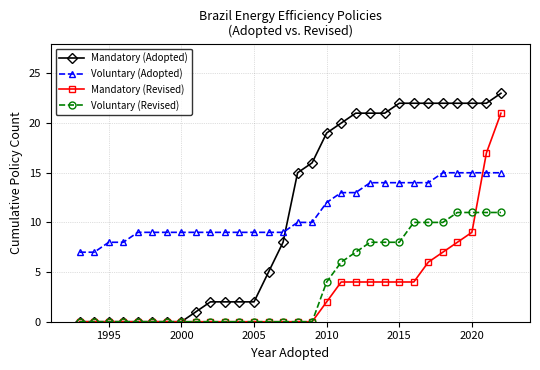

What is the value of the Mandatory (Revised) point at the 25th from the left?

6